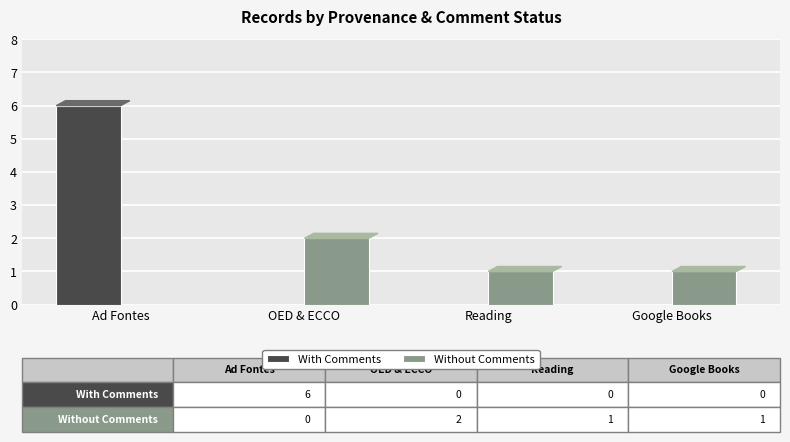

Which series changed the most between OED & ECCO and Reading?

Without Comments